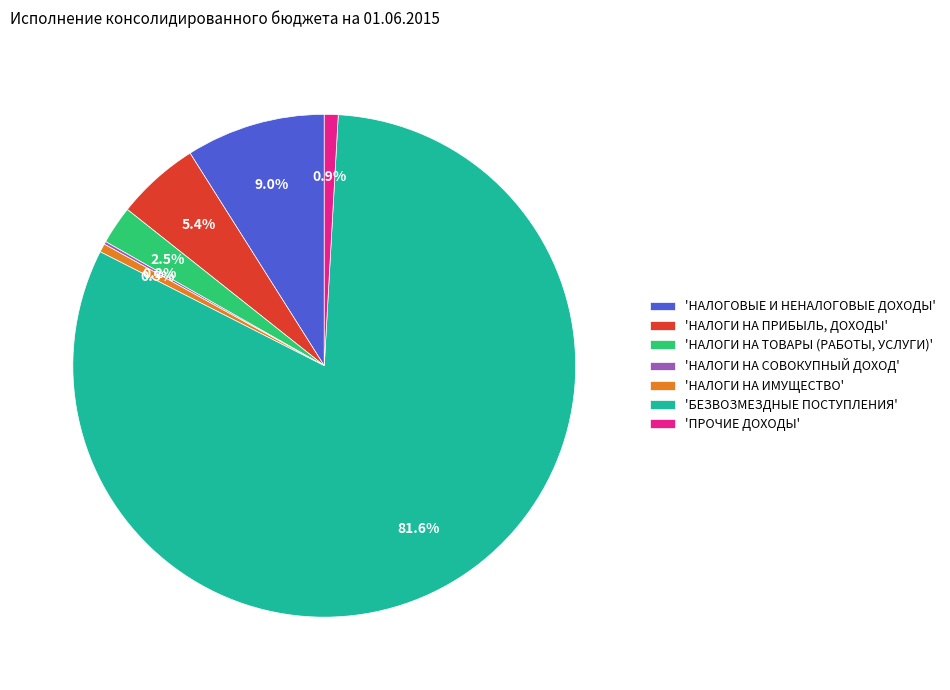

Which category accounts for the majority?

'БЕЗВОЗМЕЗДНЫЕ ПОСТУПЛЕНИЯ'